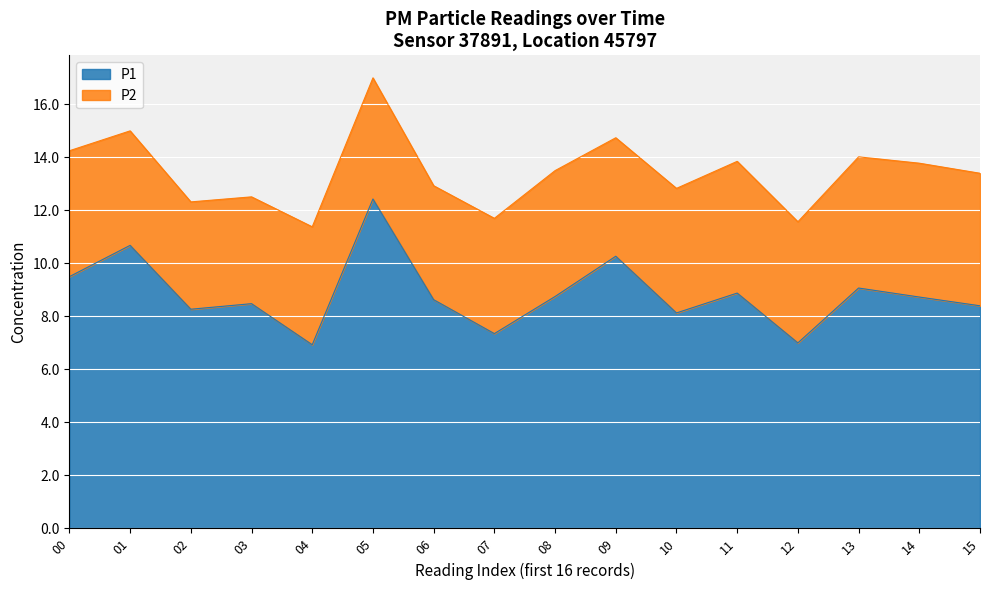

What is the greatest value displayed?

12.4